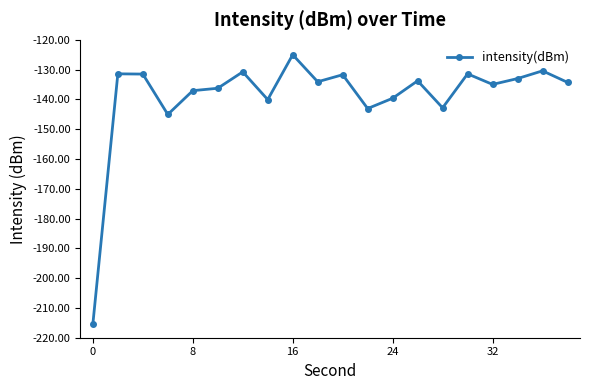

What is the sum of all values?

-2781.6